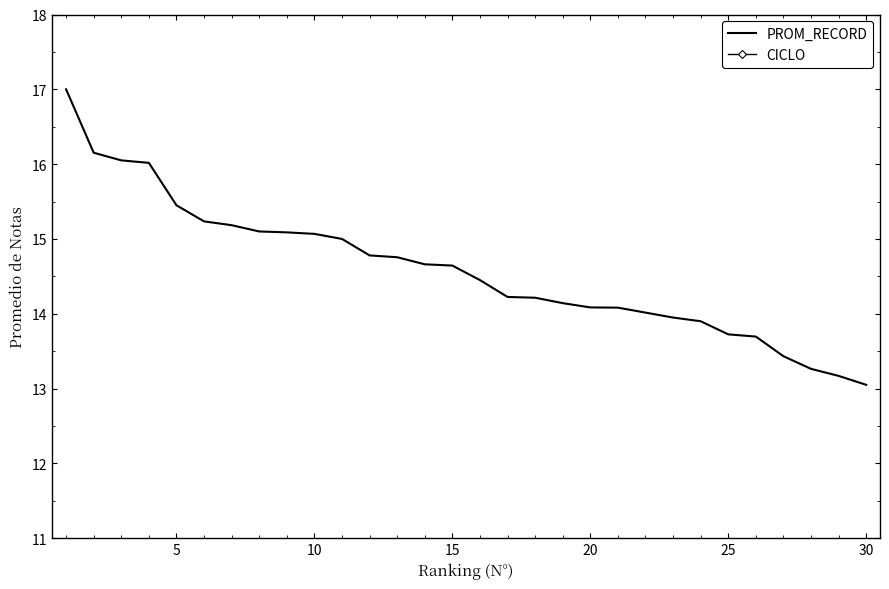

The PROM_RECORD series shows 13.1 at 30. True or false?

True